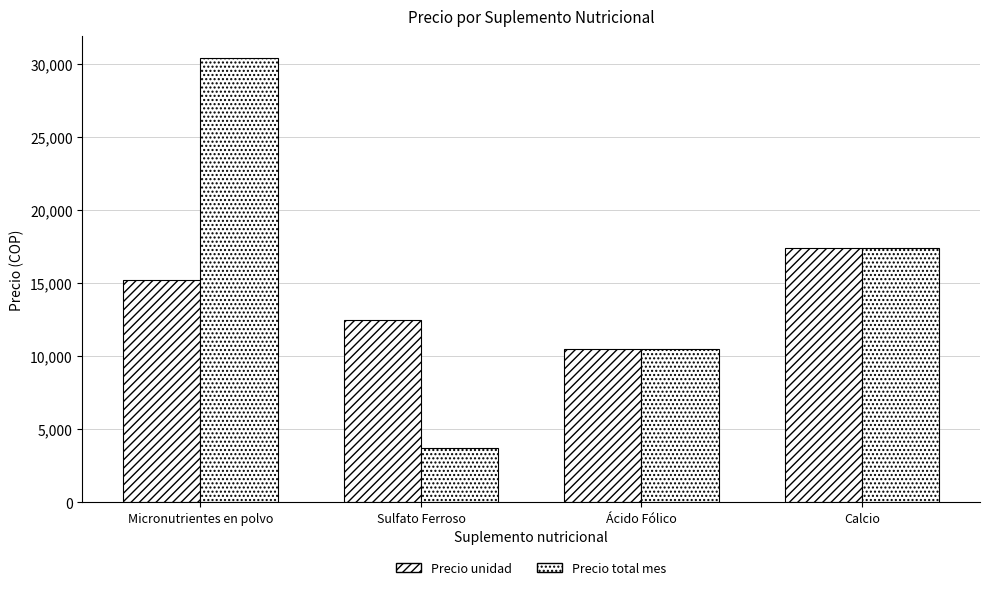

Which series has the widest spread of values?

Precio total mes